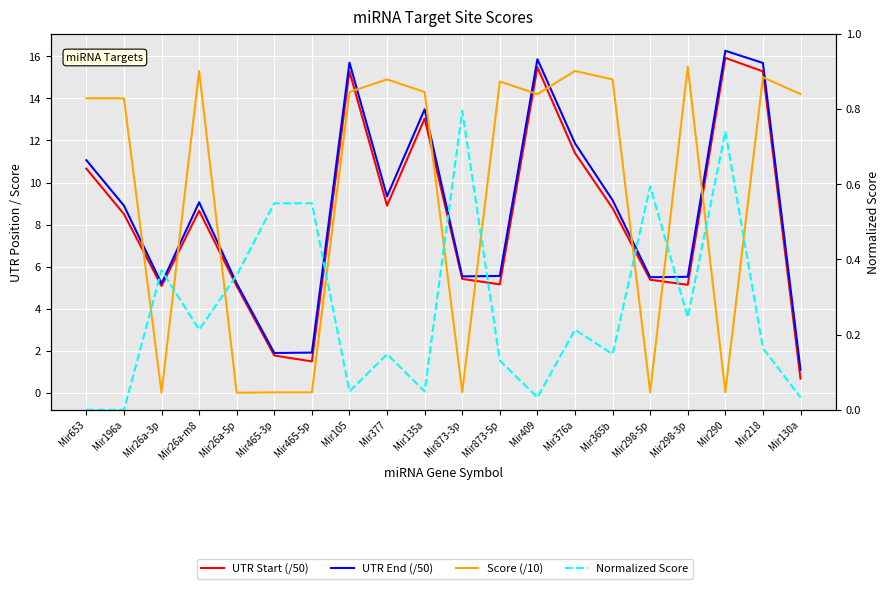

What is the total value across all series at Mir196a?

31.4